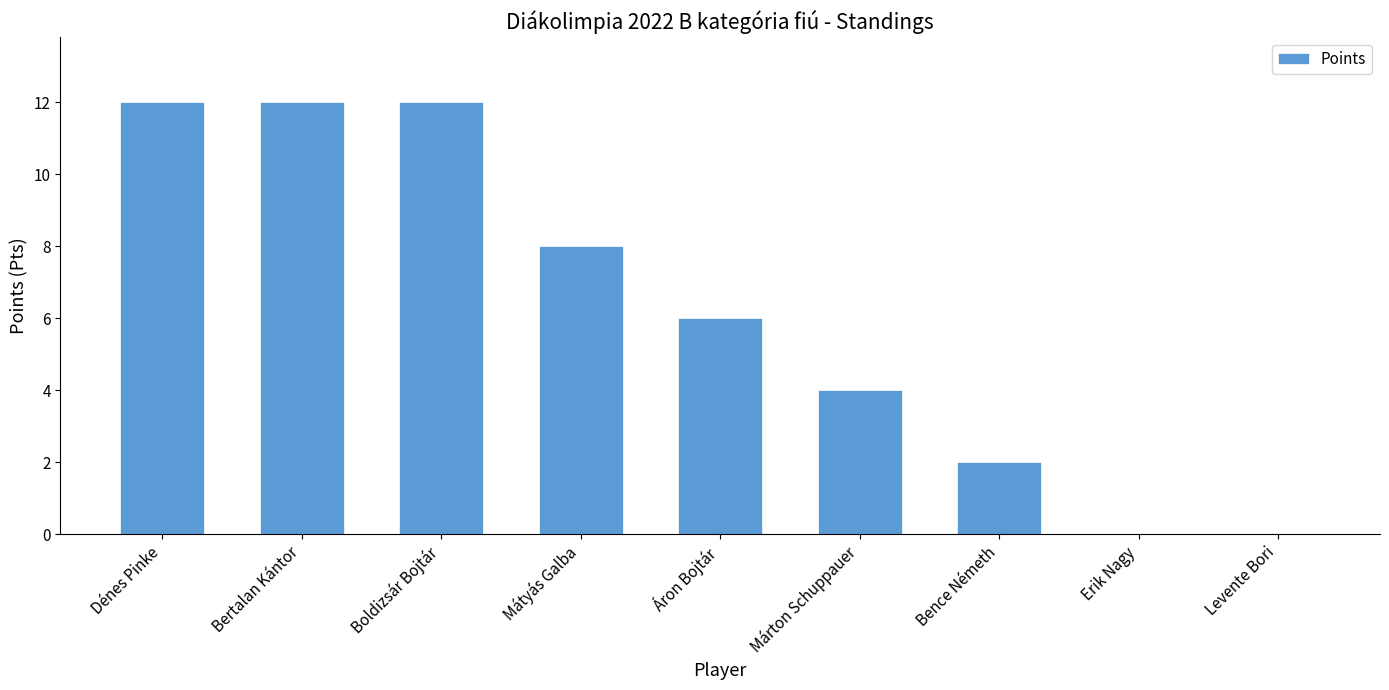

The value at Erik Nagy is -7. True or false?

False